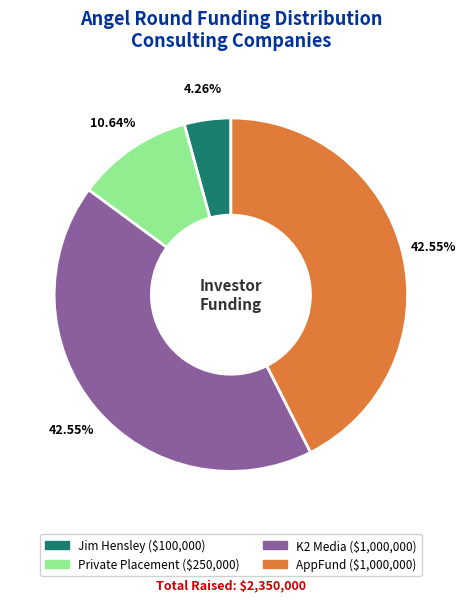

Combined, do AppFund and Private Placement account for over 50%?

Yes